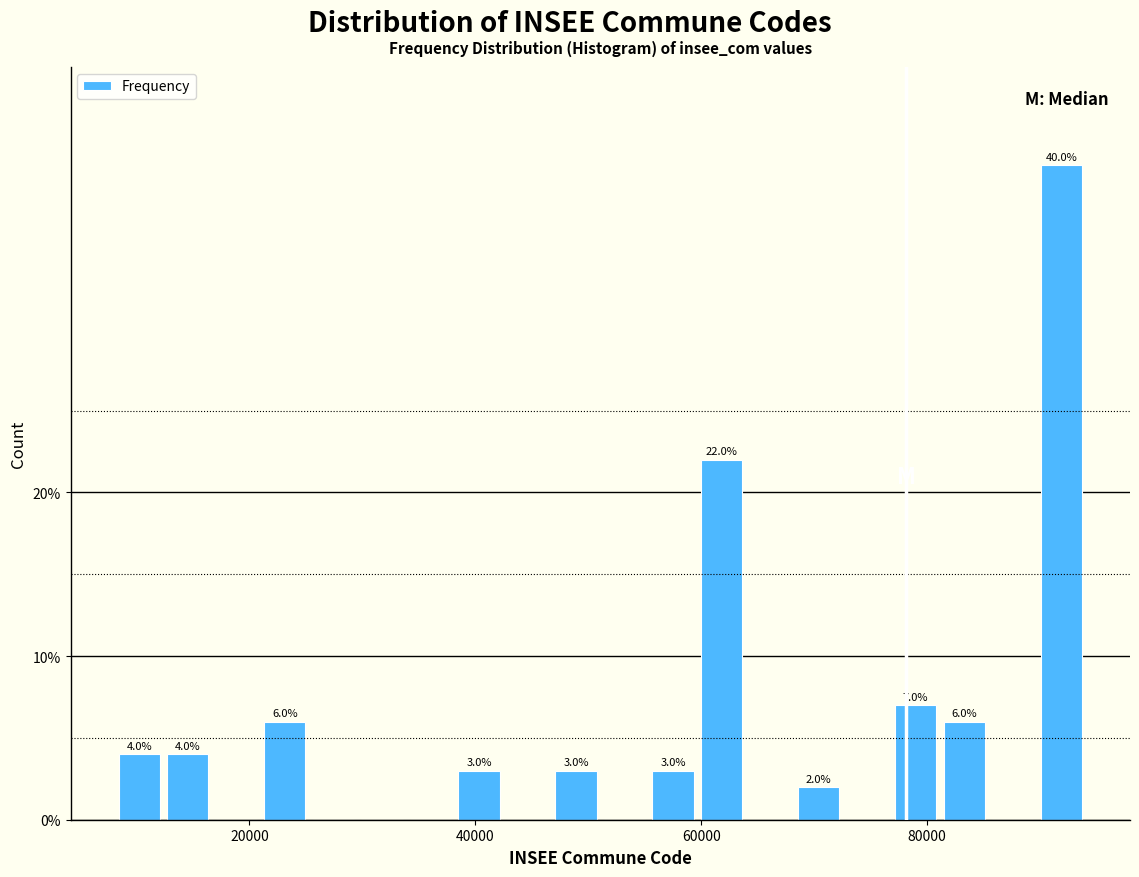

Read against the x-axis, roughly where is the centre of the tallest bar?

92000